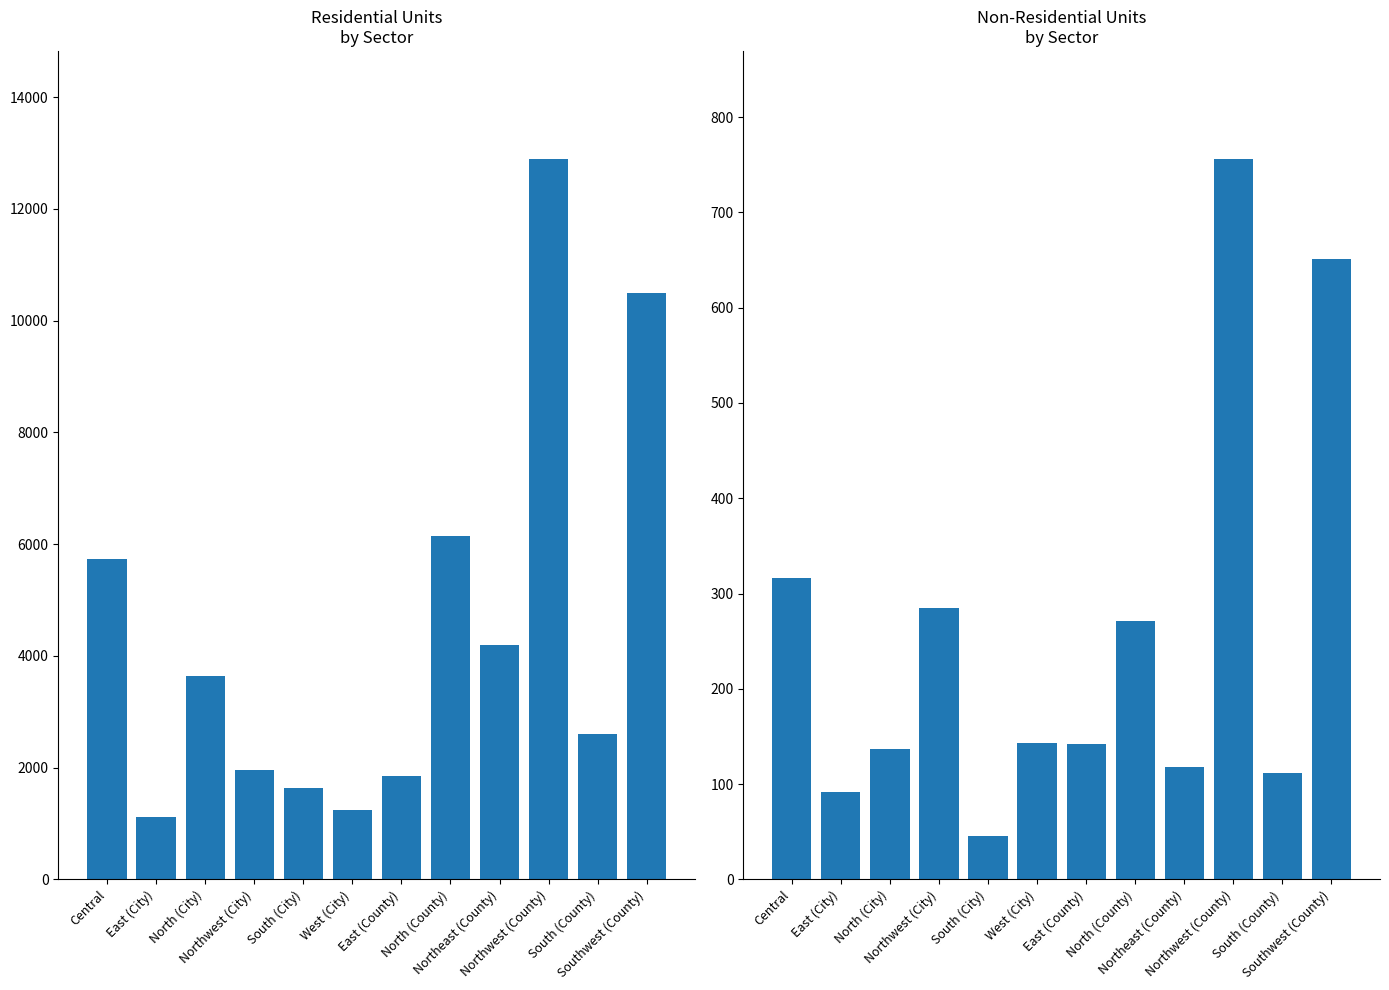

Which category has the lowest value across all series?

South (City)